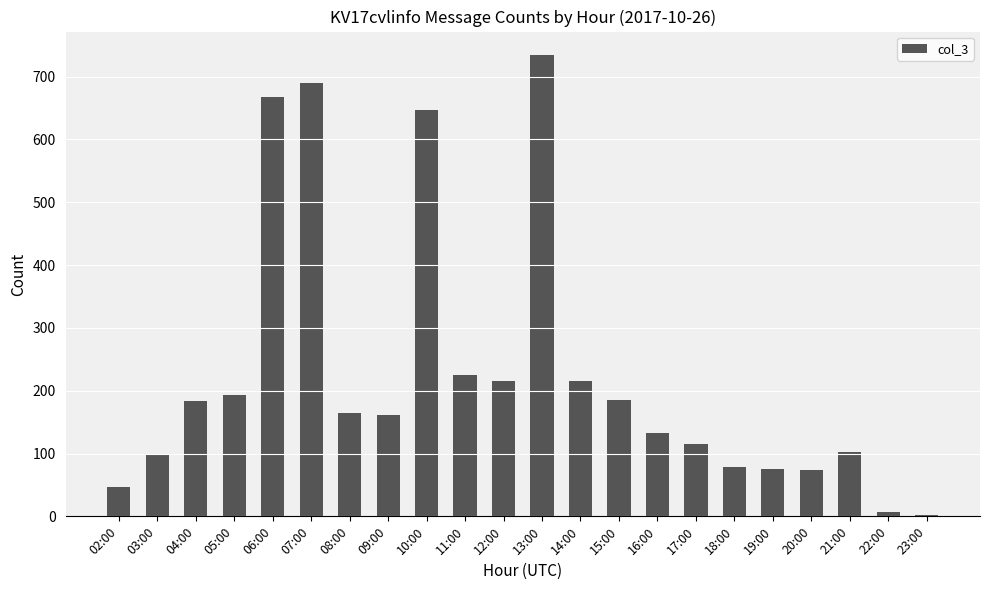

Which category has the highest value across all series?

13:00